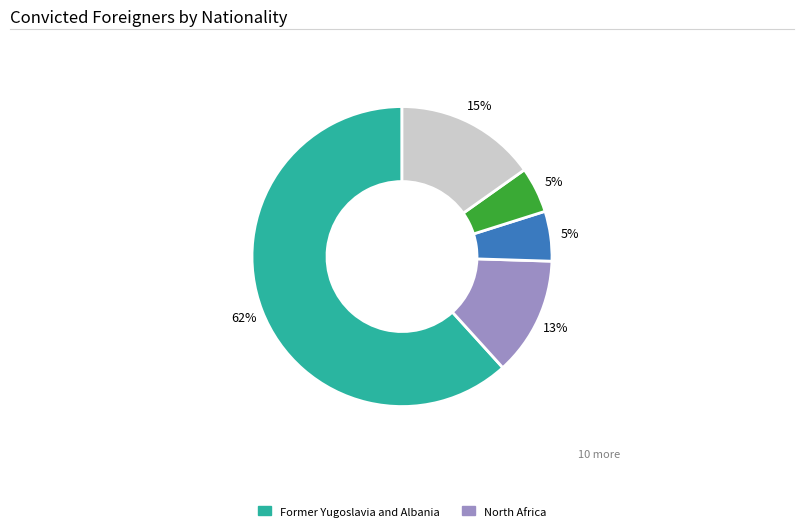

Does any single category account for the majority?

Yes